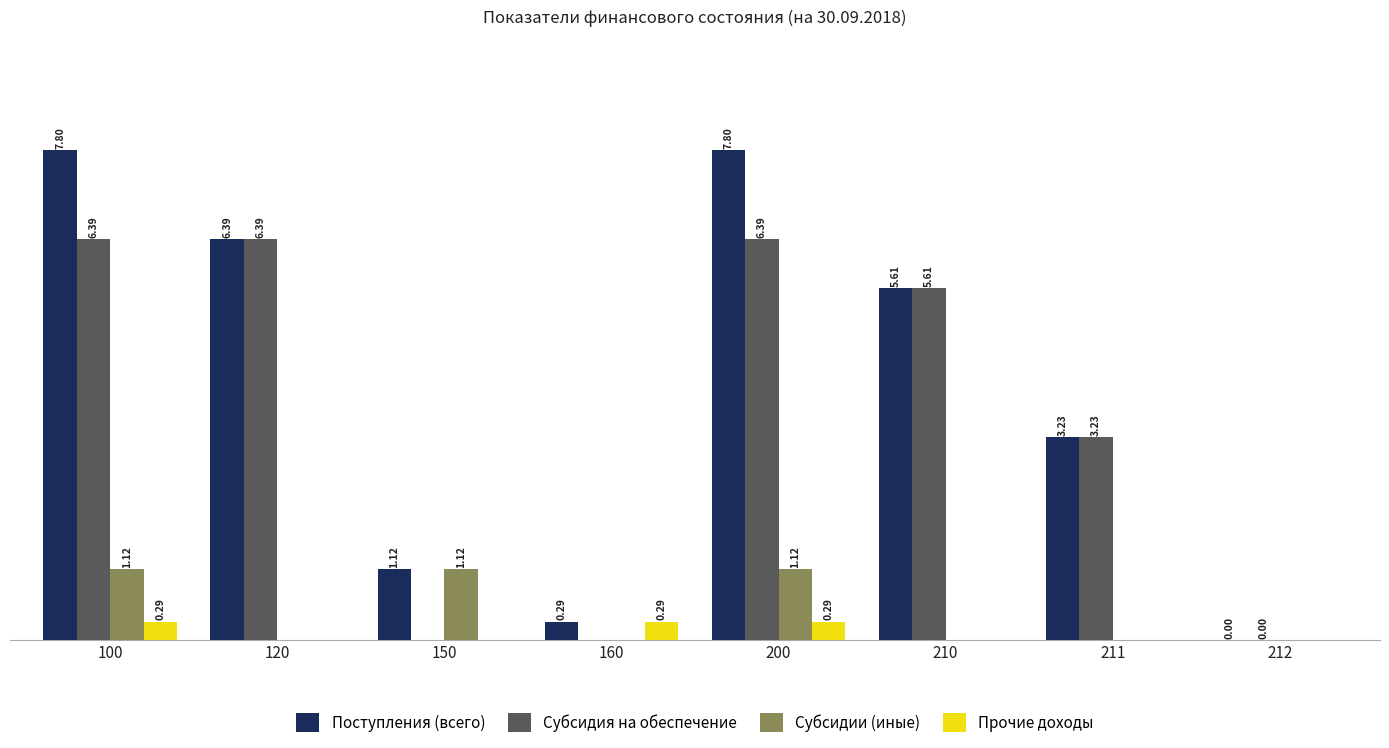

Is the value of Прочие доходы at 200 greater than the value of Субсидия на обеспечение at 150?

Yes